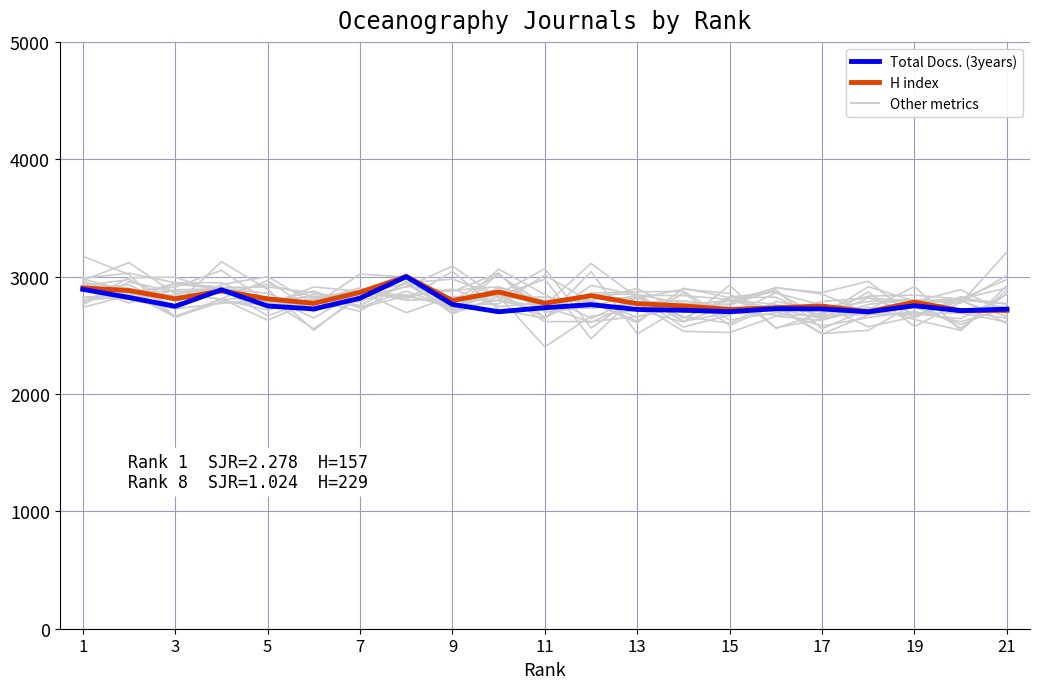

How many times do H index and Total Docs. (3years) cross each other?

3